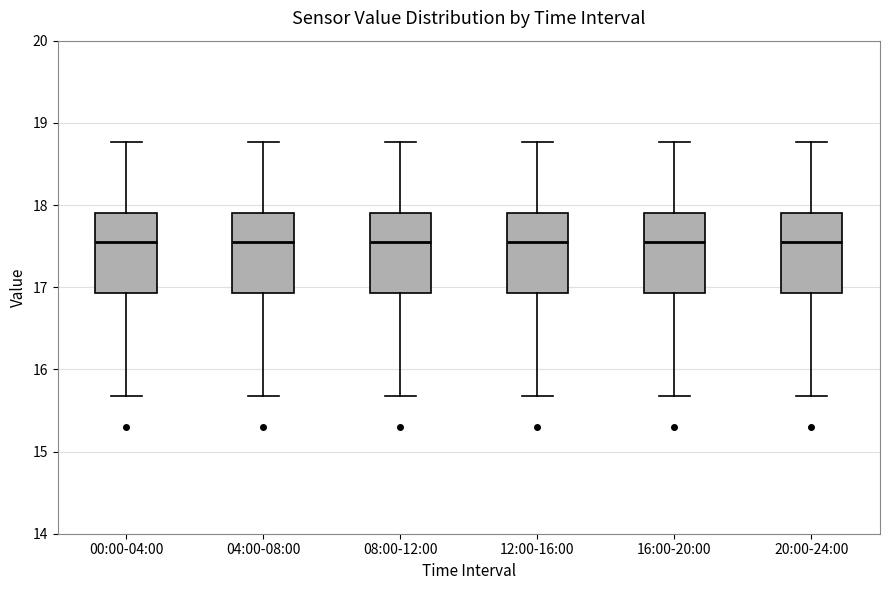

Where does the lower whisker of the box for 04:00-08:00 end on the y-axis? The values are not printed on the chart, so give them approximately, as read against the axis.

15.7